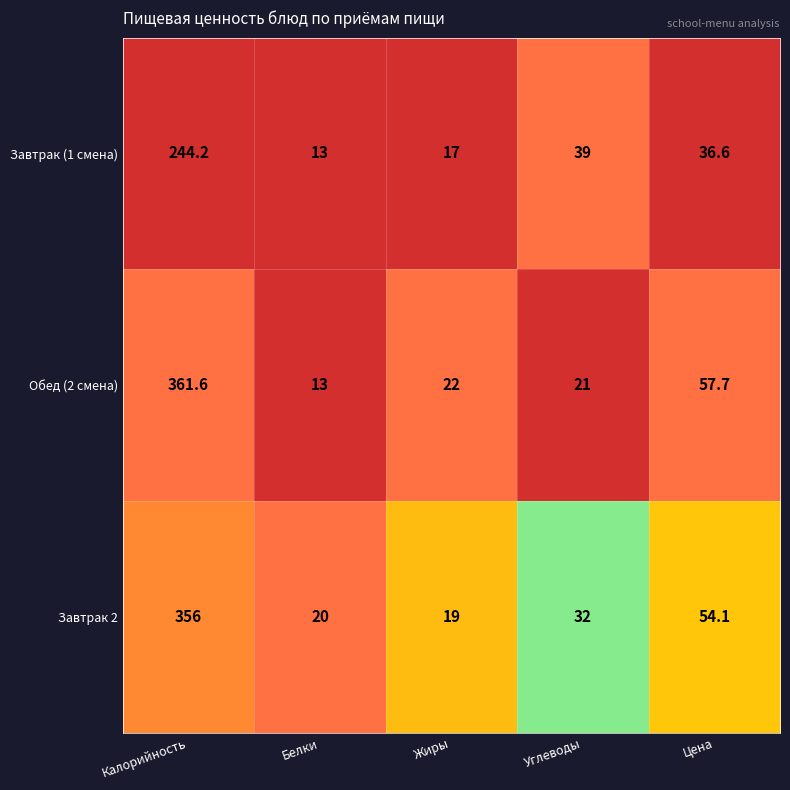

What is the sum of all Обед (2 смена) values?

475.3